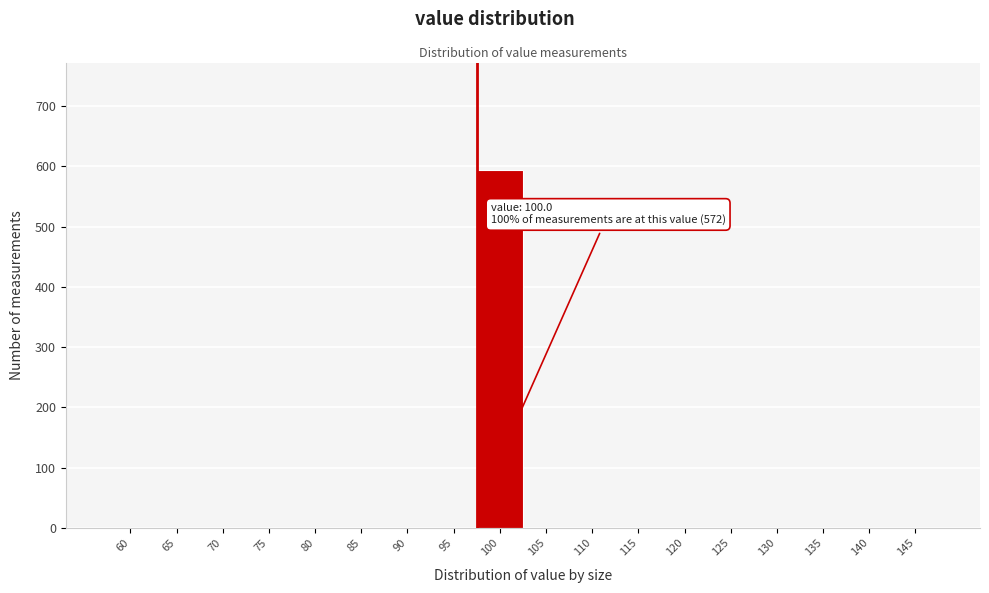

Reading left to right, extract all data points from this chart.

60=0	65=0	70=0	75=0	80=0	85=0	90=0	95=0	100=594	105=0	110=0	115=0	120=0	125=0	130=0	135=0	140=0	145=0